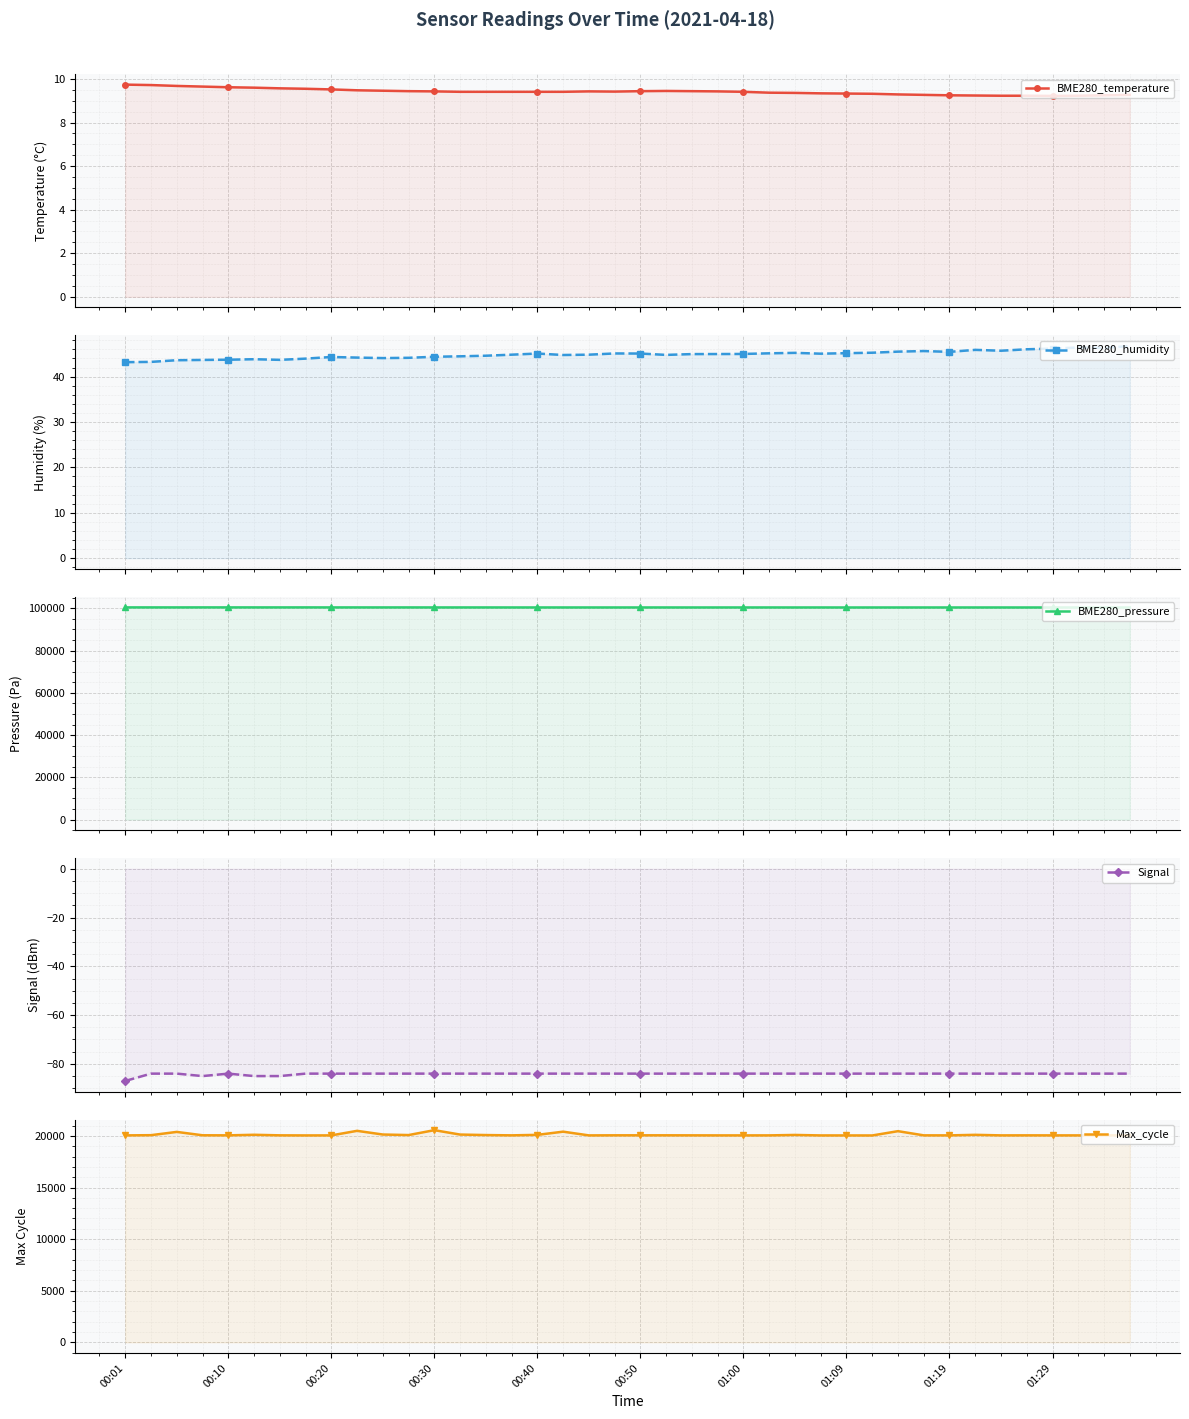

What is the value of the BME280_pressure point at the 35th from the left?

100427.2